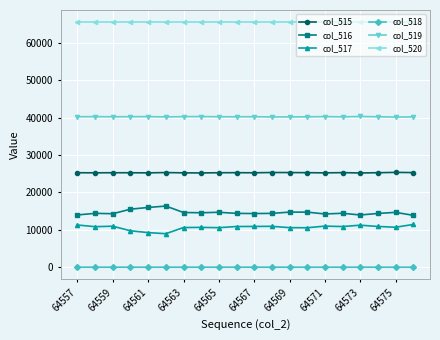

What are all the series names shown in the legend?

col_515, col_516, col_517, col_518, col_519, col_520